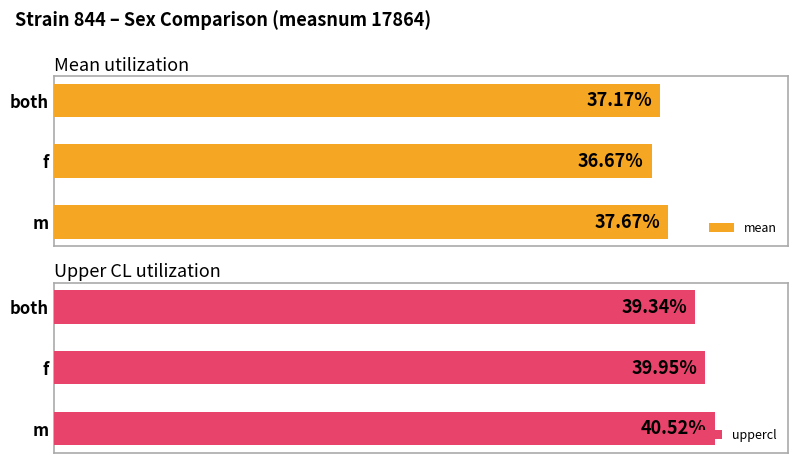

Which series has the largest range (max minus min)?

uppercl